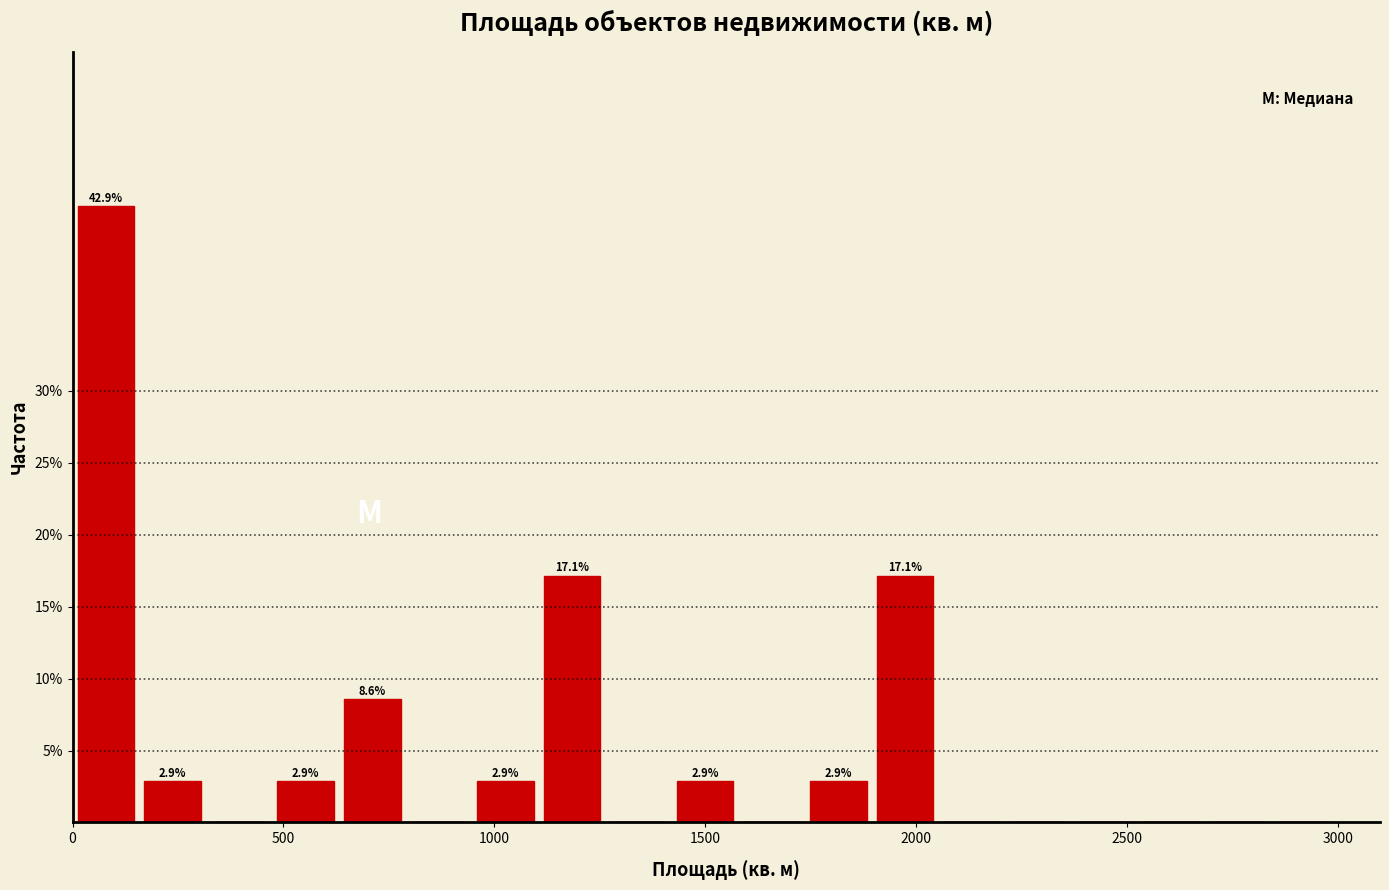

Around what value on the x-axis is the tallest bar? Give the approximate position of its centre, as read against the axis.

100